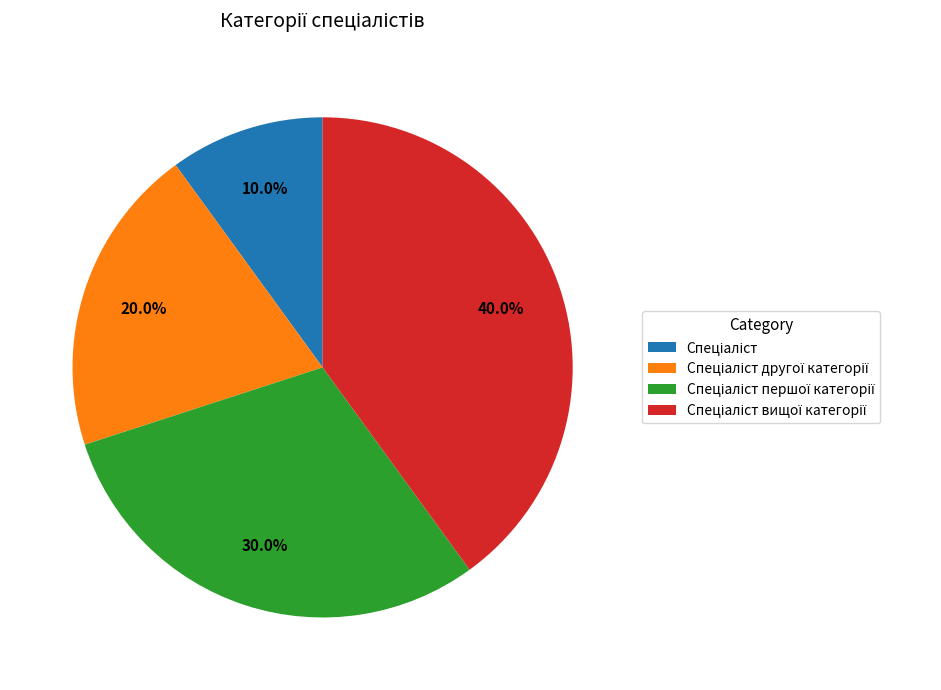

Does any single category account for the majority?

No